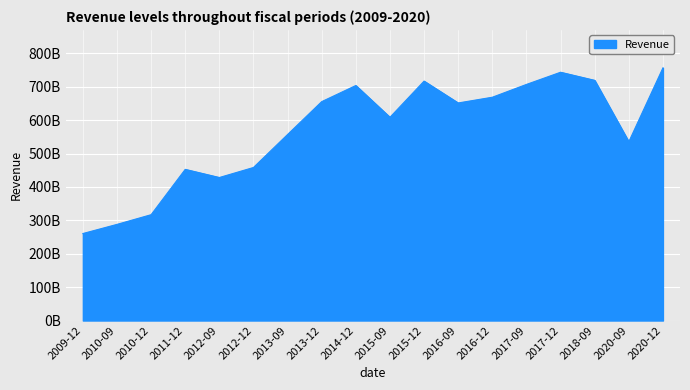

Which has a higher value, 2017-09 or 2020-09?

2017-09